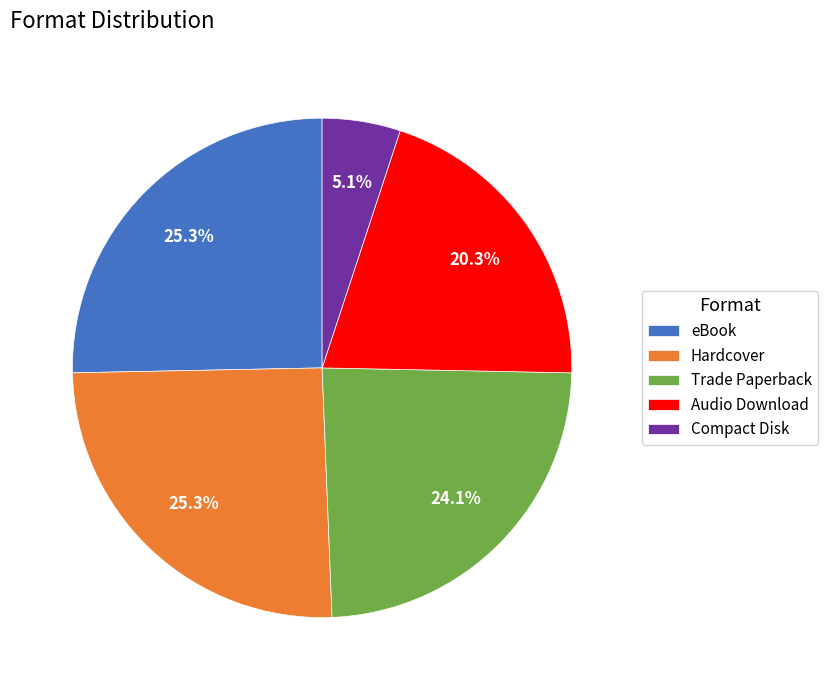

What is the ratio of the value at Hardcover to the value at Compact Disk?

5.0